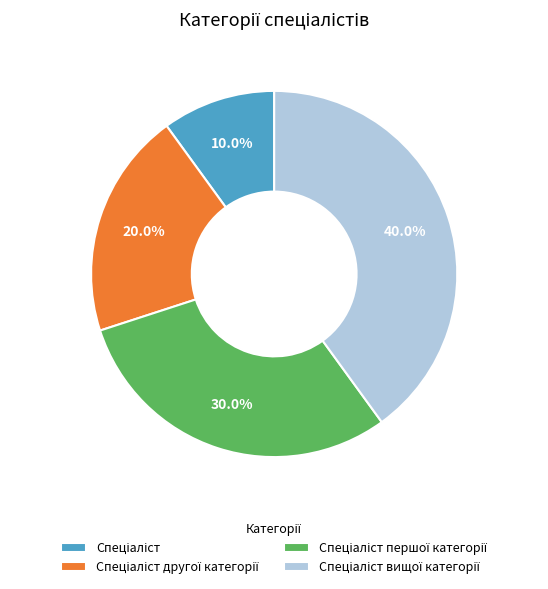

Is there a majority slice in this chart?

No